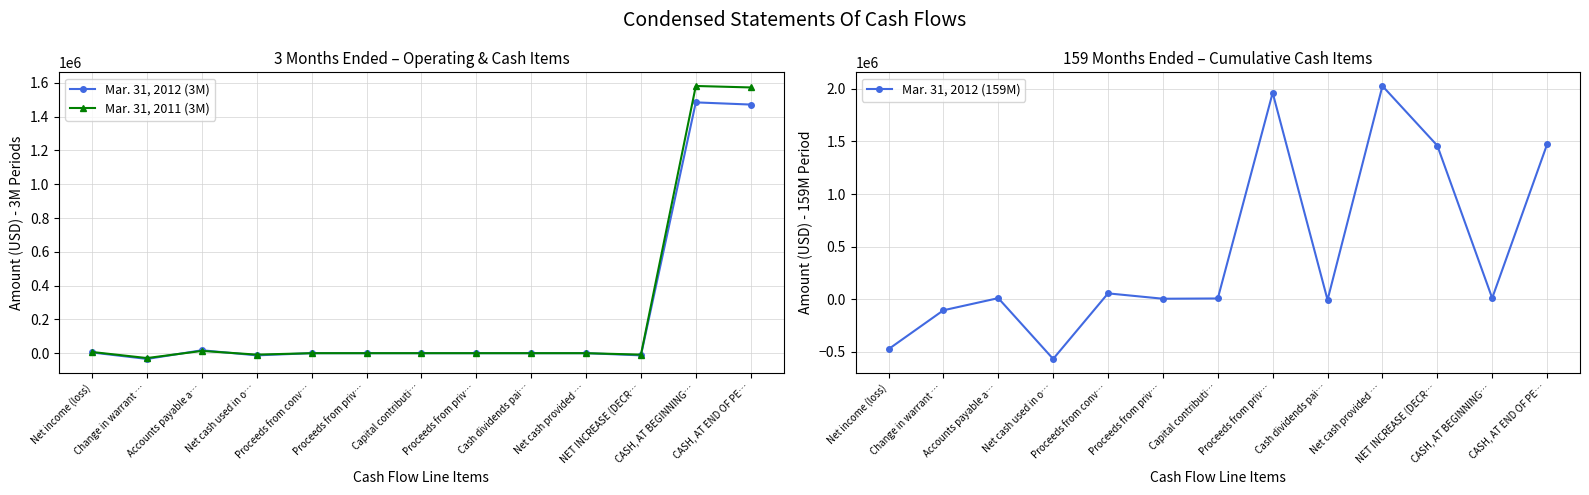

What is the difference between the highest and lowest values at CASH, AT END OF PE…?

101385